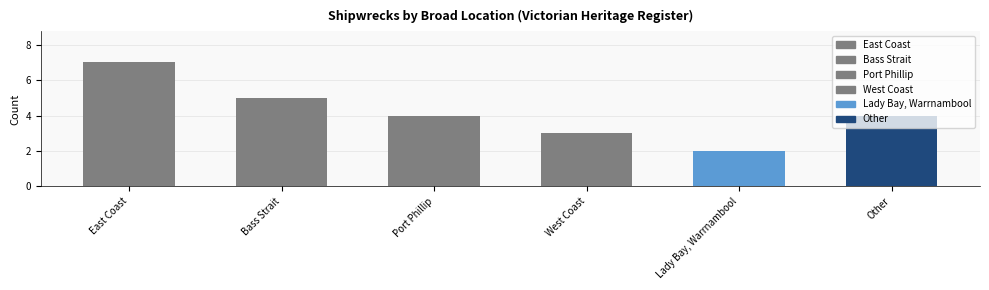

Rank the categories by value from highest to lowest.

East Coast, Bass Strait, Port Phillip, Other, West Coast, Lady Bay, Warrnambool